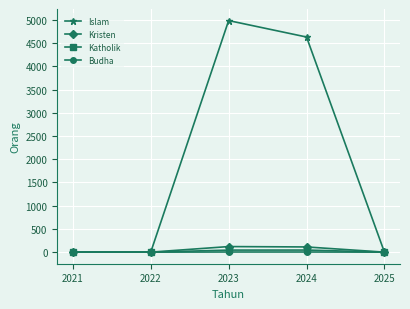

True or false: Islam has more than 0 points higher than both neighbors.

True